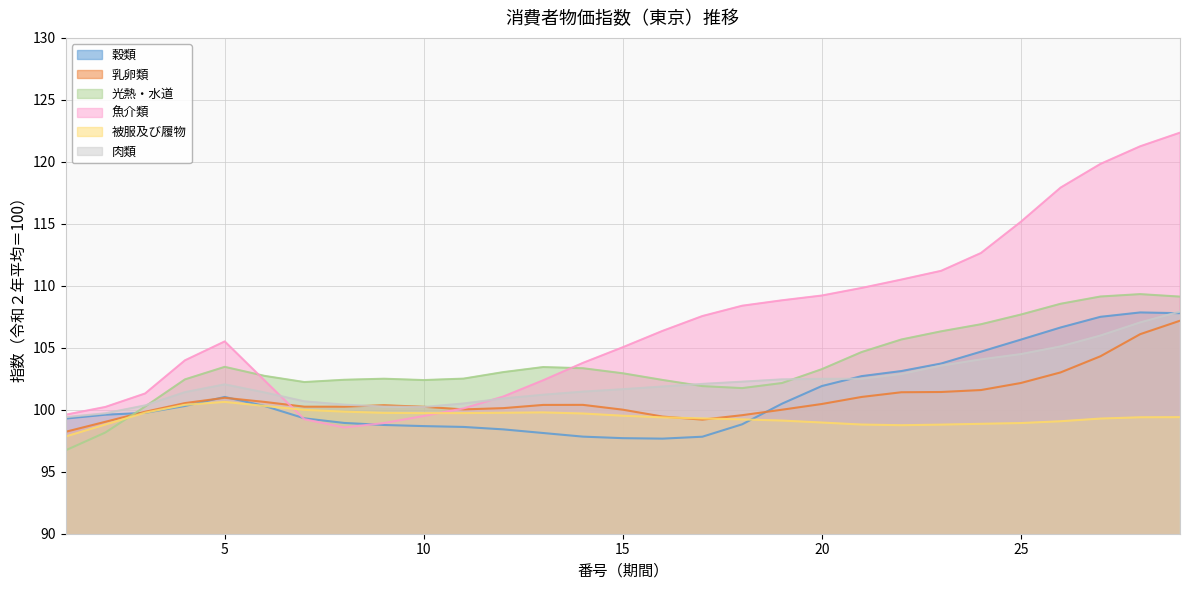

What is the average value of the 穀類 series?

101.1